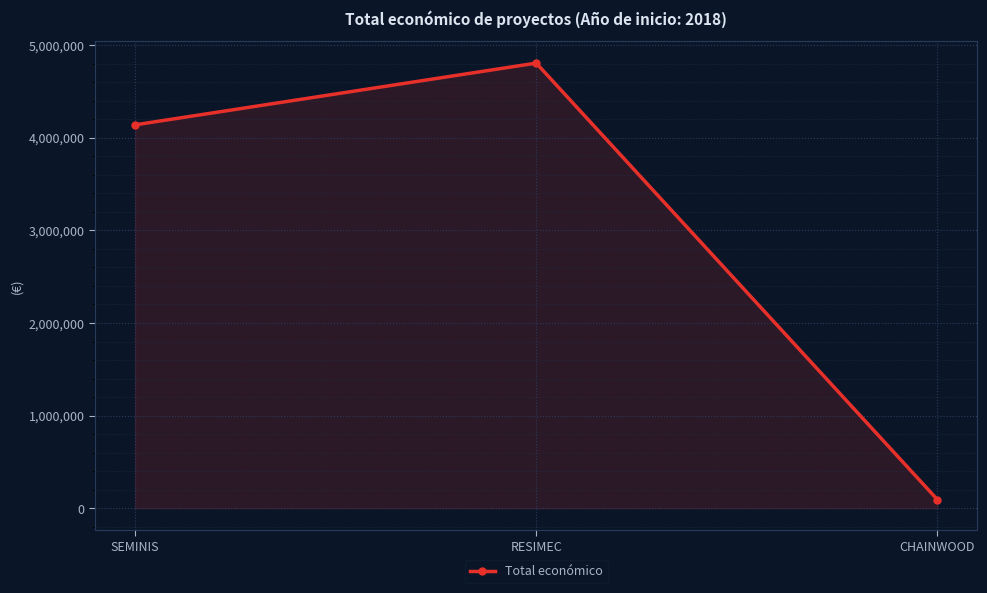

What is the sum of the values at CHAINWOOD and RESIMEC?

4899453